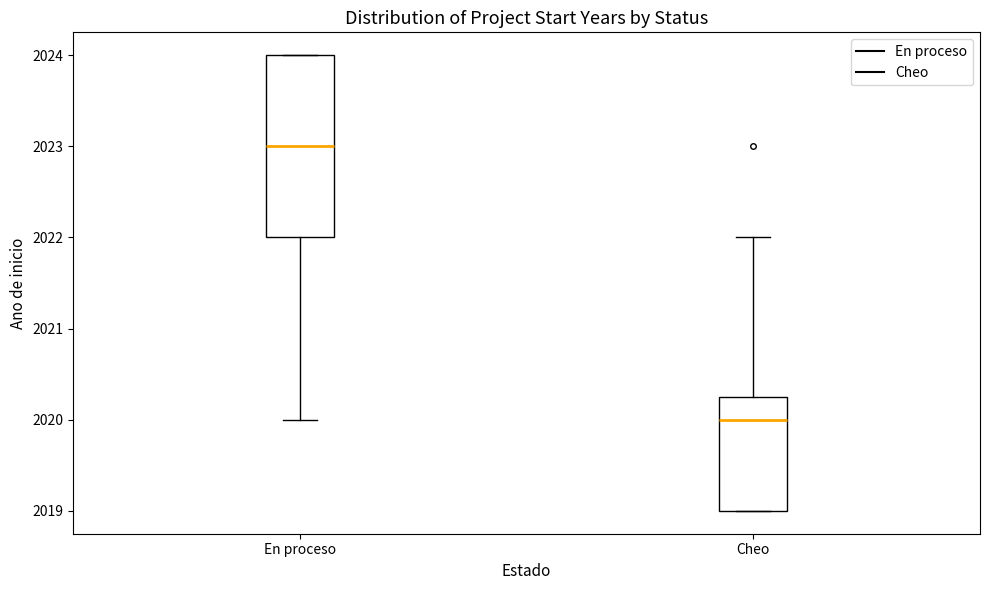

Reading left to right, transcribe this box plot: for each box, give where its median line is, the range the box spans, and where its two whiskers end, as read against the y-axis. The values are not printed on the chart, so give them approximately, as read against the axis.

En proceso: median 2023.0, box 2022.0 to 2024.0, whiskers 2020.0 to 2024.0
Cheo: median 2020.0, box 2019.0 to 2020.3, whiskers 2019.0 to 2022.0